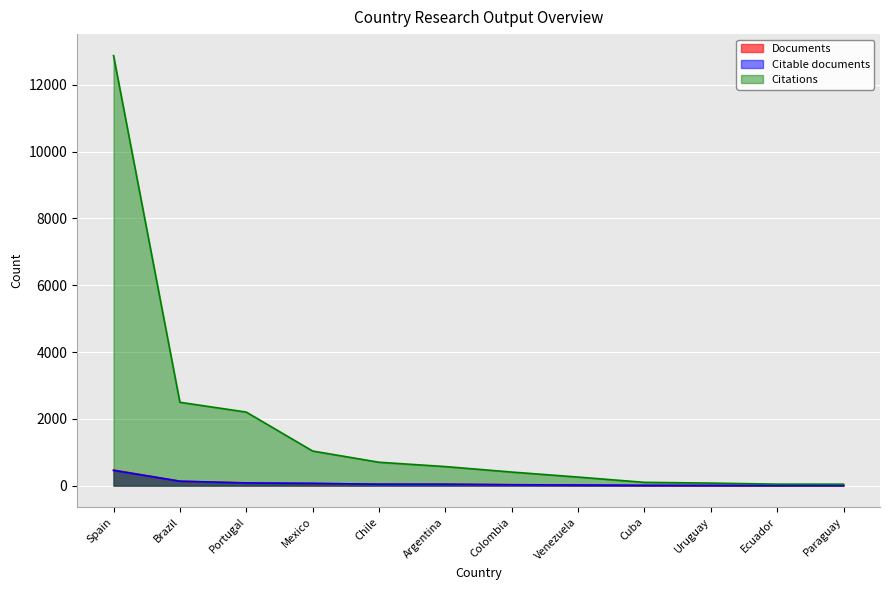

The value of Citations at Mexico is 1035. True or false?

True